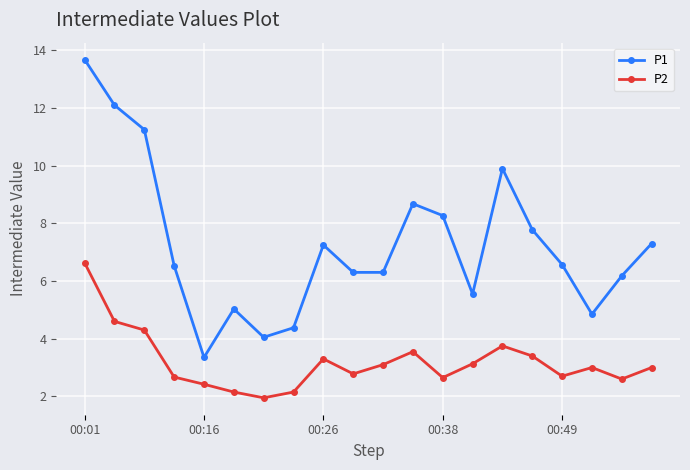

Rank the series by their maximum value, from highest to lowest.

P1, P2